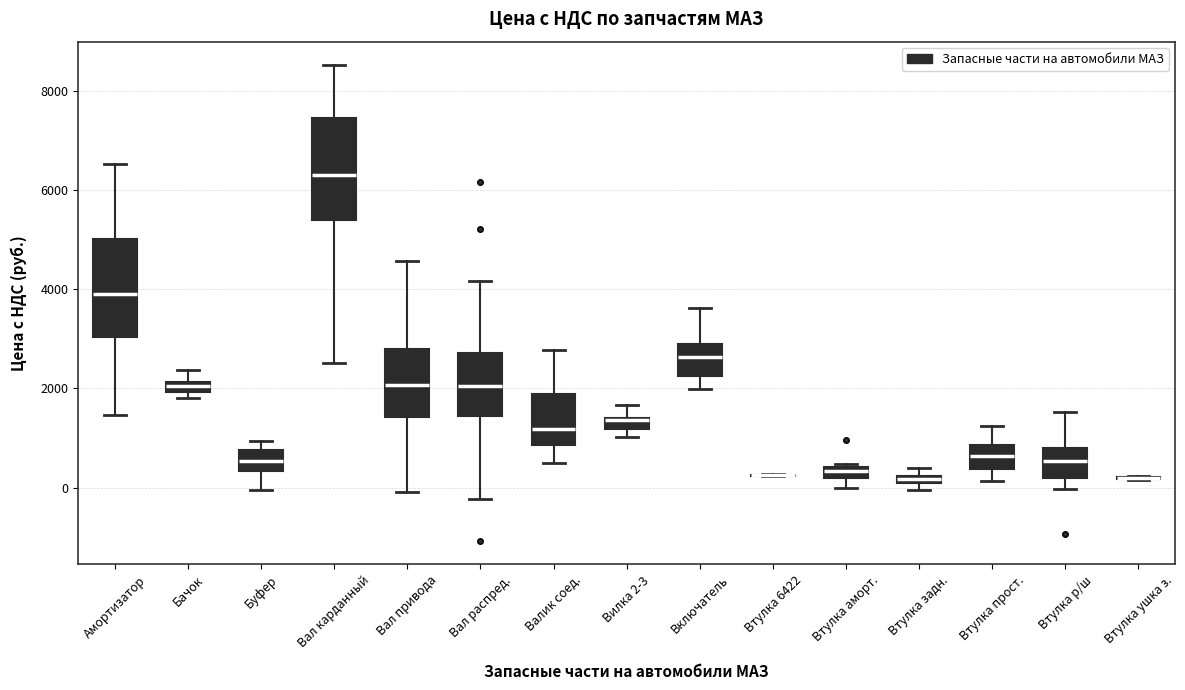

Where does the upper whisker of the box for Вал распред. end on the y-axis? The values are not printed on the chart, so give them approximately, as read against the axis.

4200